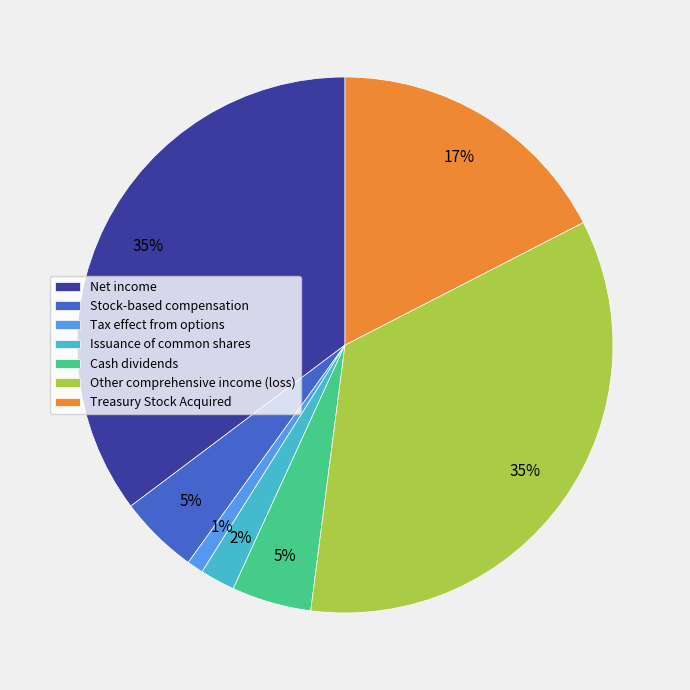

Do Tax effect from options and Cash dividends together represent more than half of the pie?

No